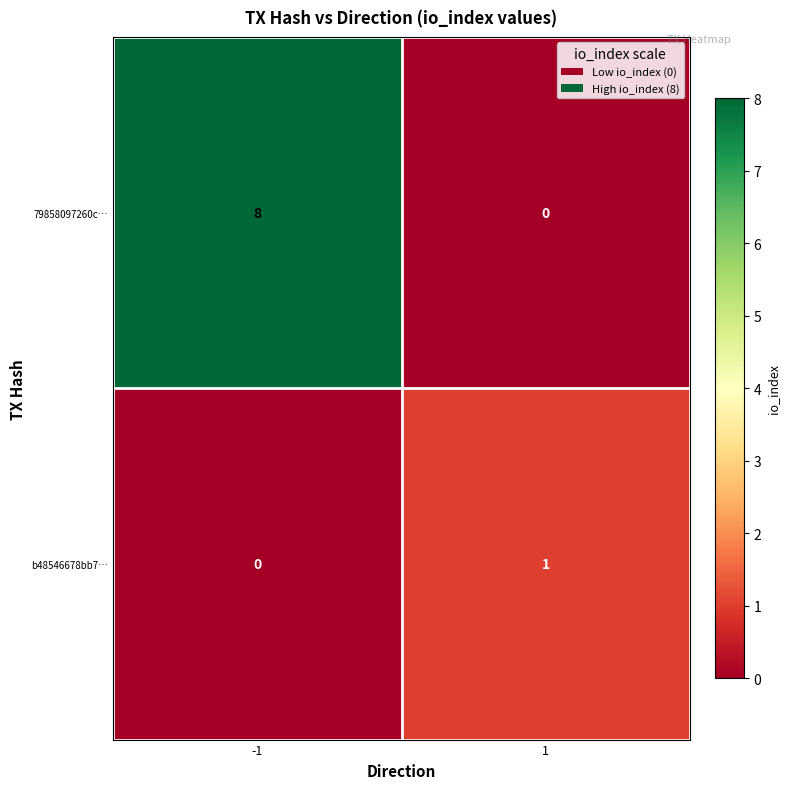

The value of 79858097260c… at 1 is 0. True or false?

True